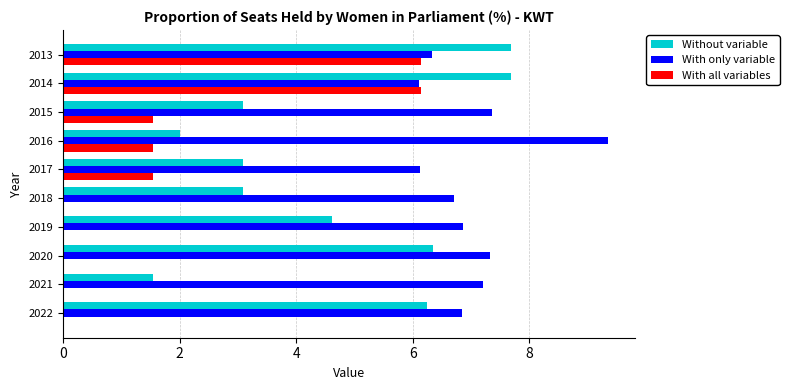

Where is Without variable nearest to the value 4?

2019